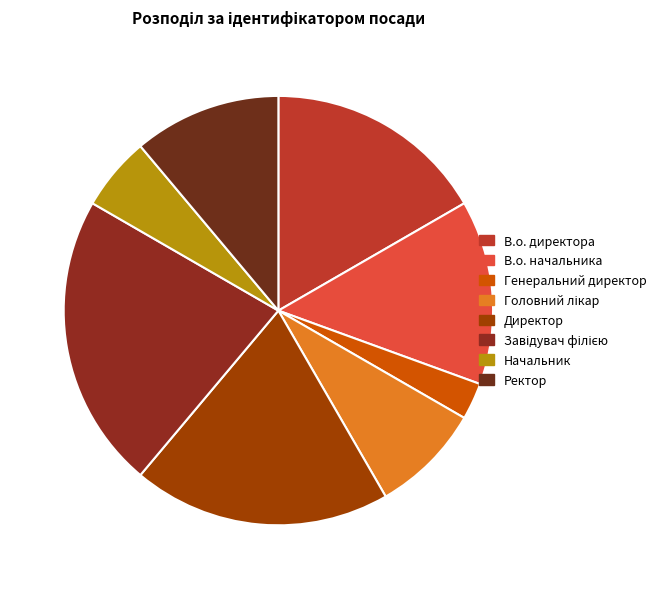

To the nearest percent, what is the combined percentage of В.о. директора and Генеральний директор?

19%